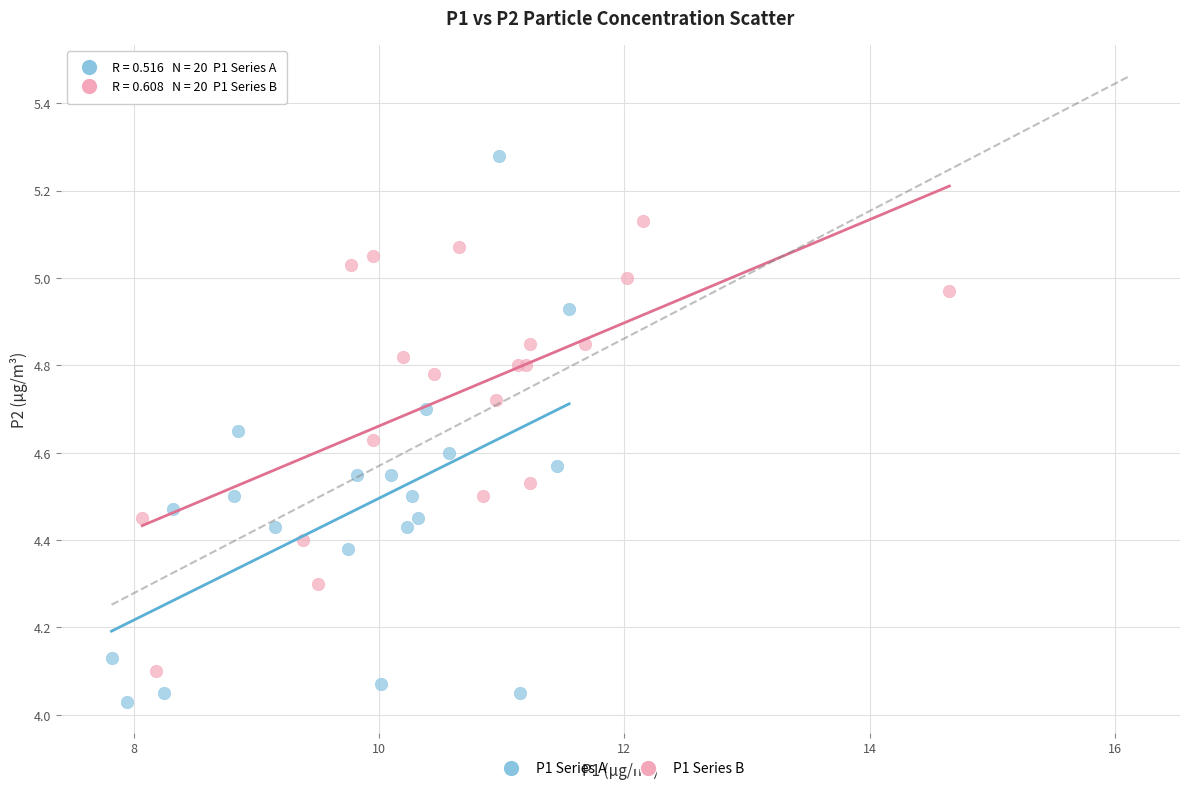

Which series contains the lowest Y value?

P1 Series A